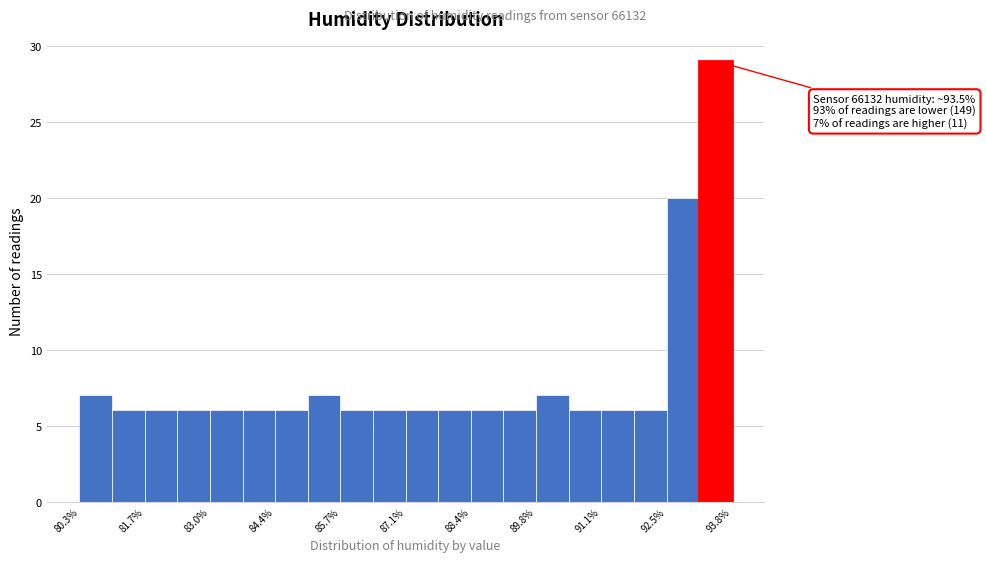

Read against the x-axis, roughly where is the centre of the tallest bar?

93.4